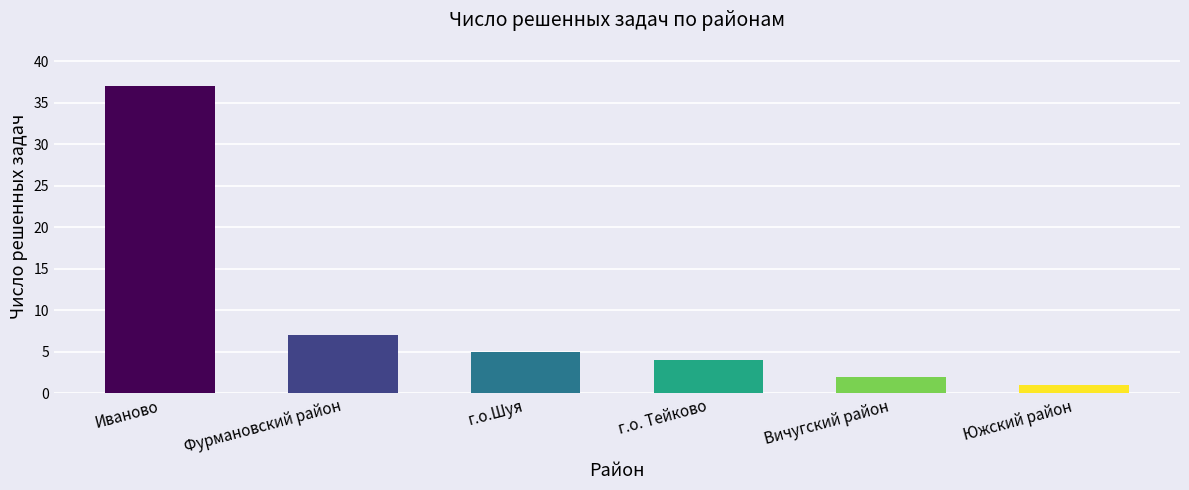

Does the chart contain any negative values?

No